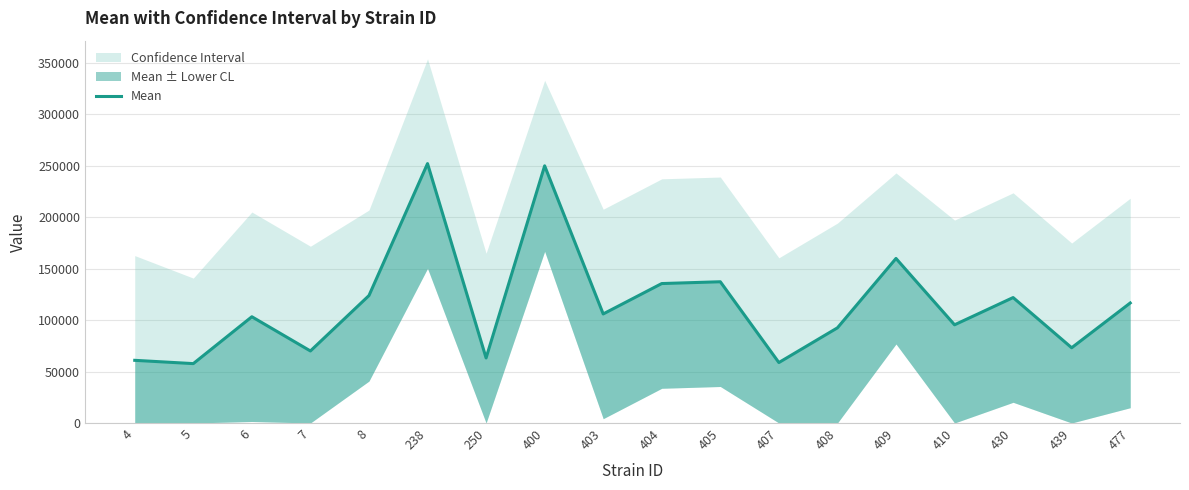

Rank the categories by value from lowest to highest.

5, 407, 4, 250, 7, 439, 408, 410, 6, 403, 477, 430, 8, 404, 405, 409, 400, 238